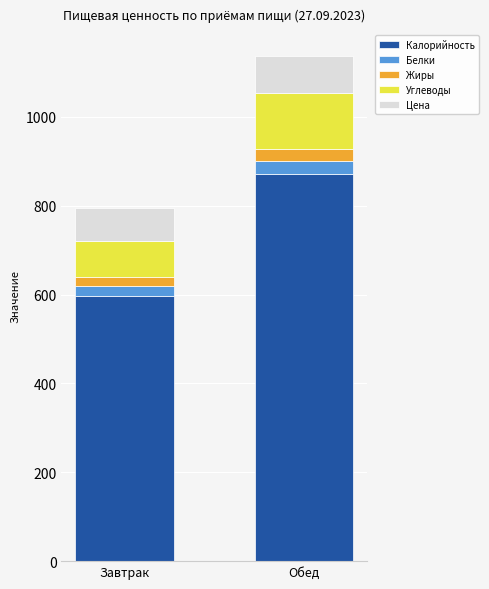

The value of Калорийность at Завтрак is 596.7. True or false?

True